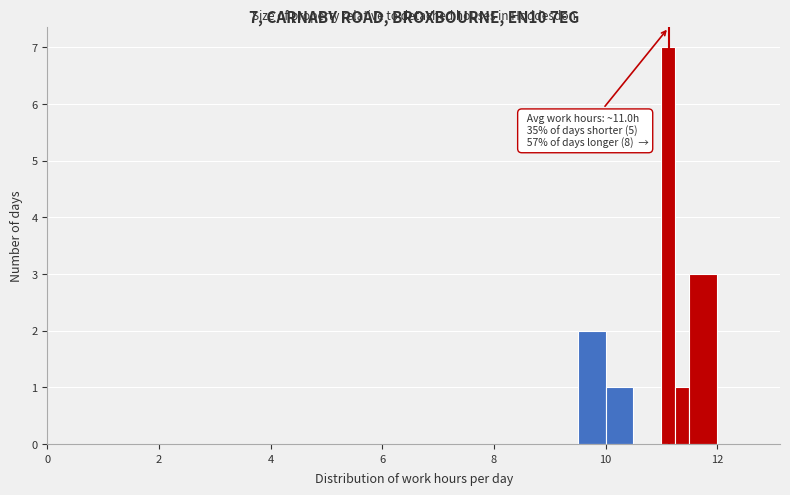

Around what value on the x-axis is the tallest bar? Give the approximate position of its centre, as read against the axis.

11.2